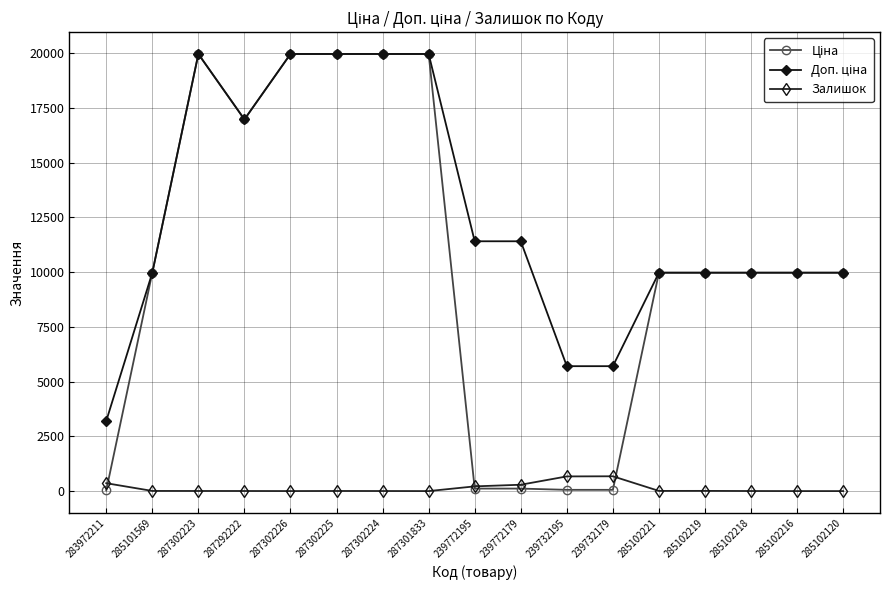

At how many categories does at least one series exceed 14863?

6